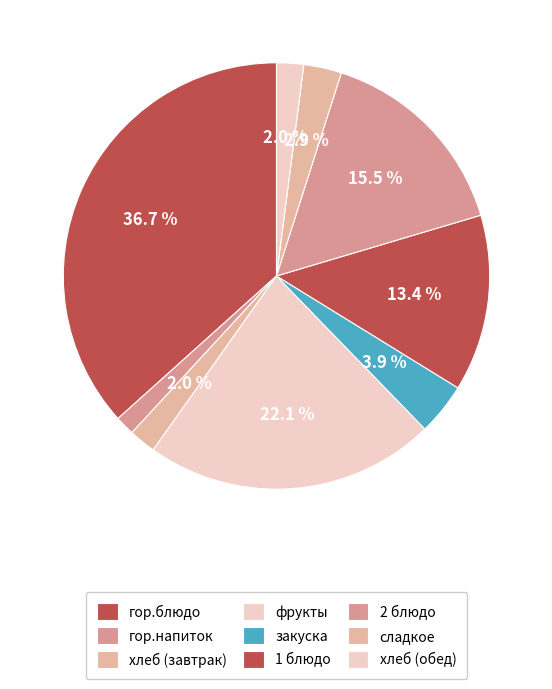

Count the number of slices in the pie.

9